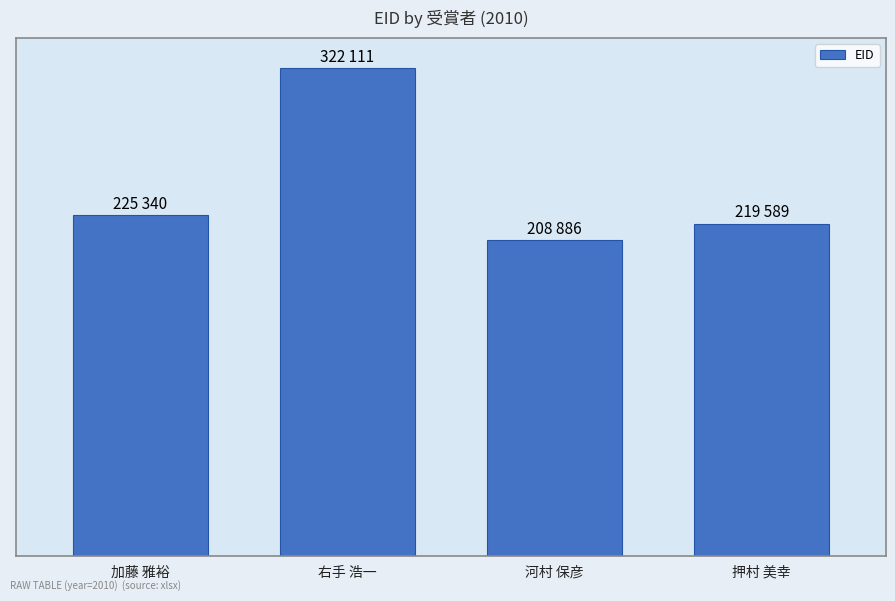

The chart shows a value of 343818 at 河村 保彦. True or false?

False